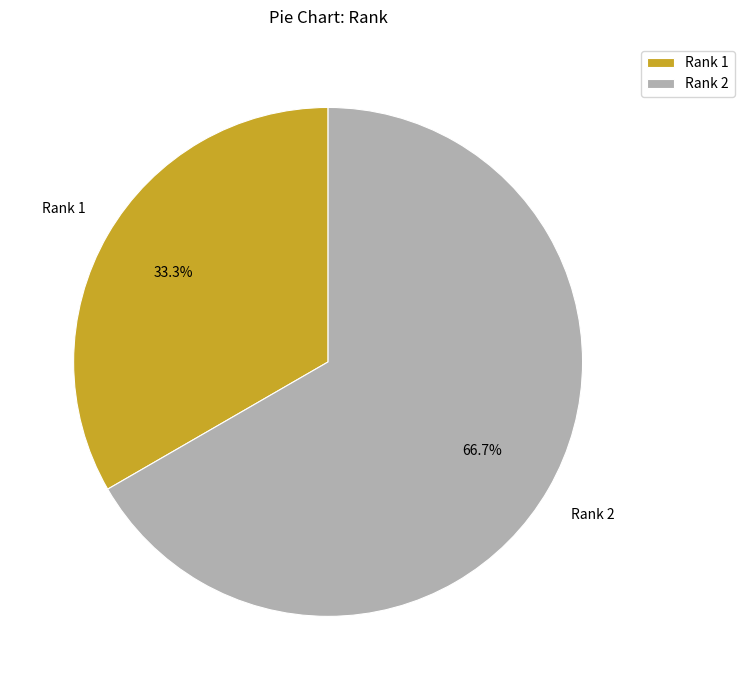

What is the total percentage of Rank 1 and Rank 2?

100.0%